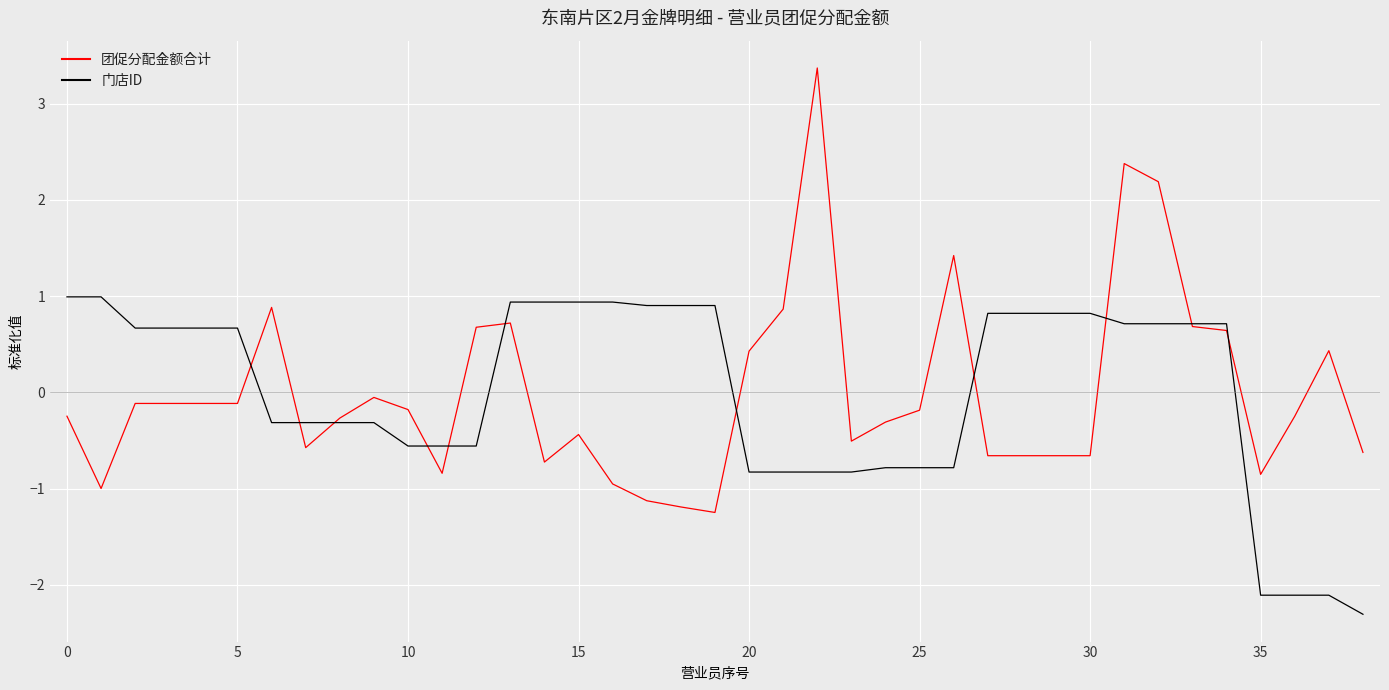

What is the lowest value of the 门店ID series?

-2.3